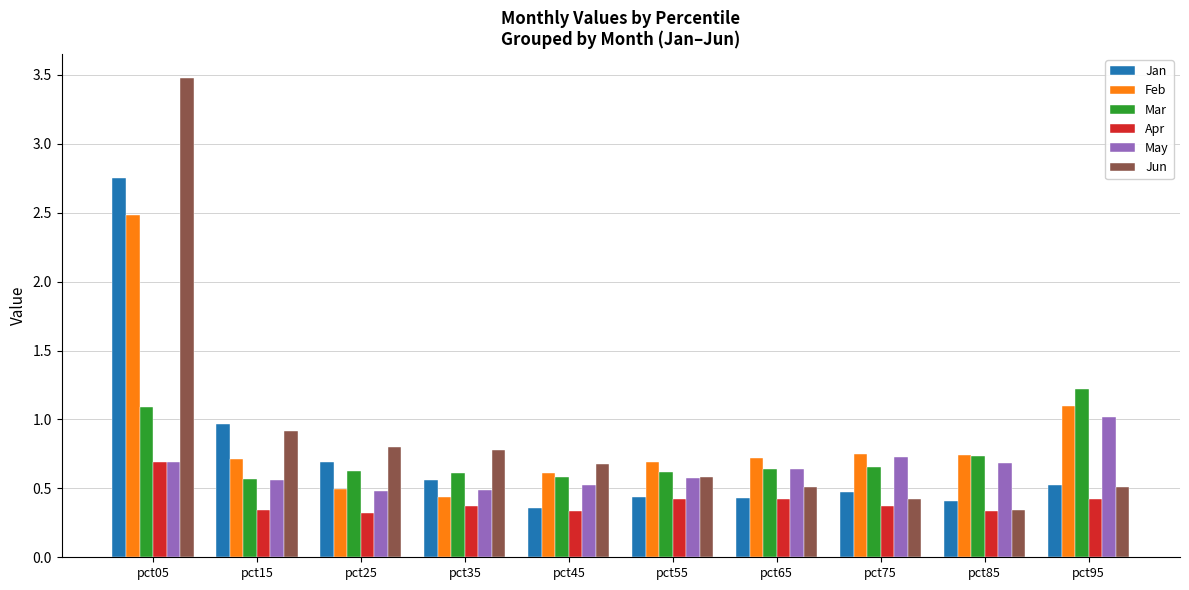

The Jan series shows 0.4 at pct45. True or false?

True